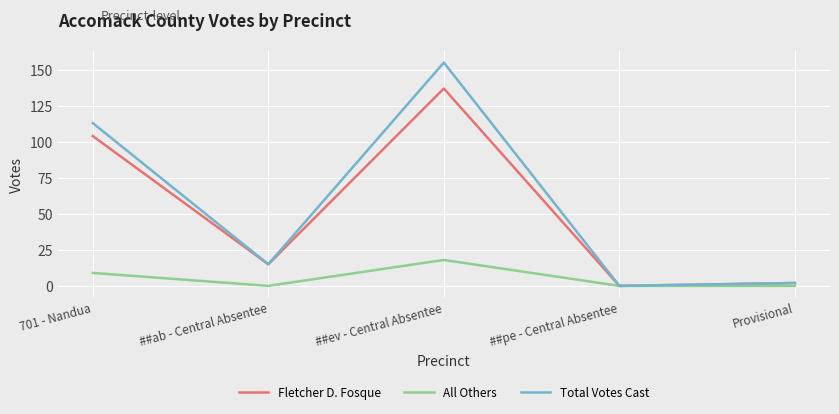

How many distinct data groups are displayed?

3